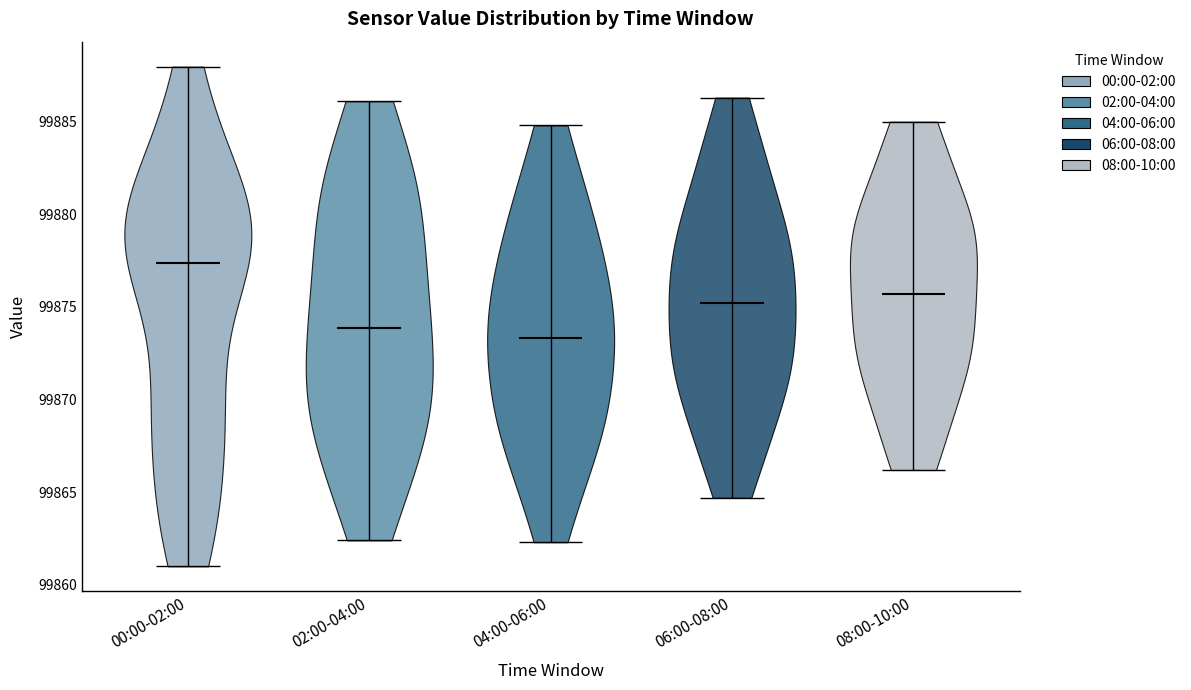

Which violin has the highest median line?

00:00-02:00